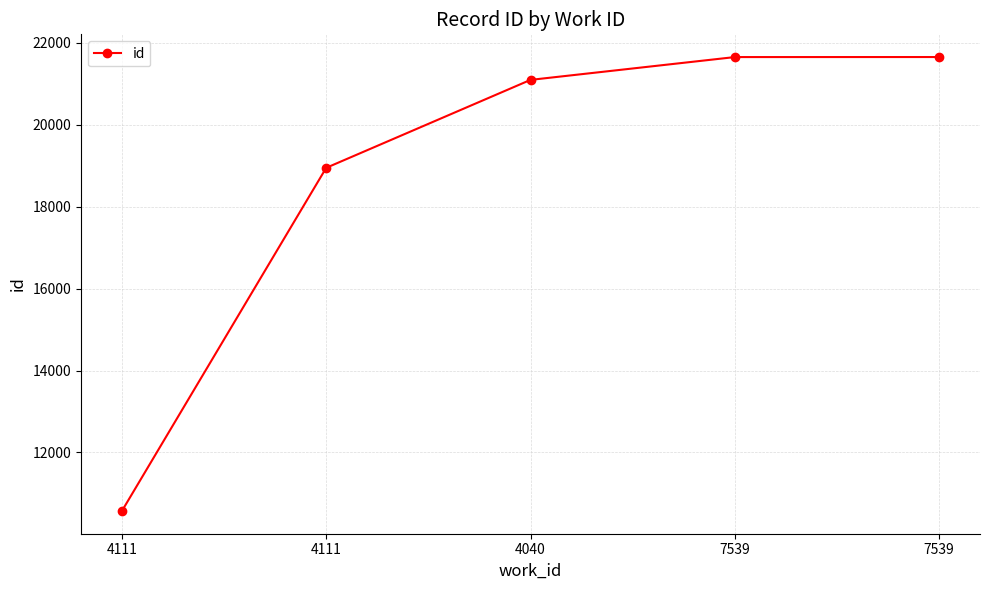

Is this an area chart (filled region under the line)?

No